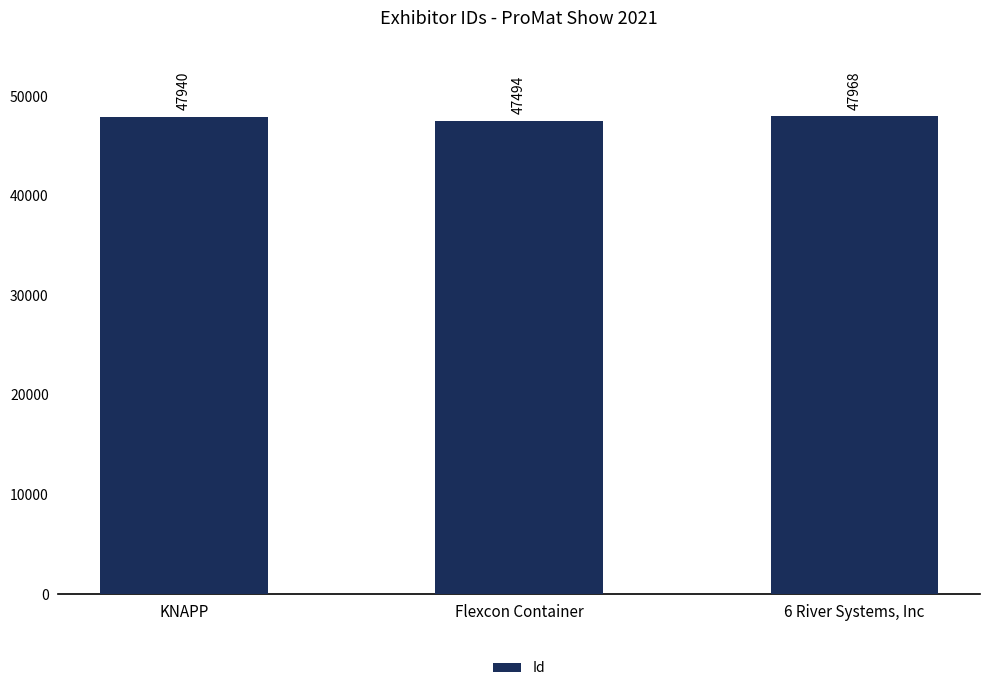

What position from the right is KNAPP?

3